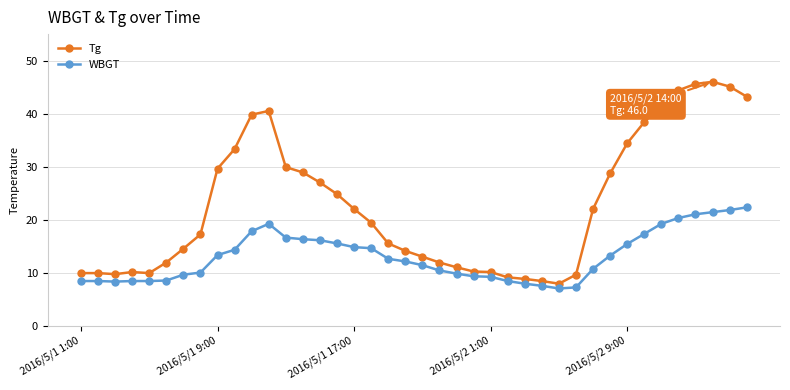

True or false: Tg and WBGT cross at least once.

False